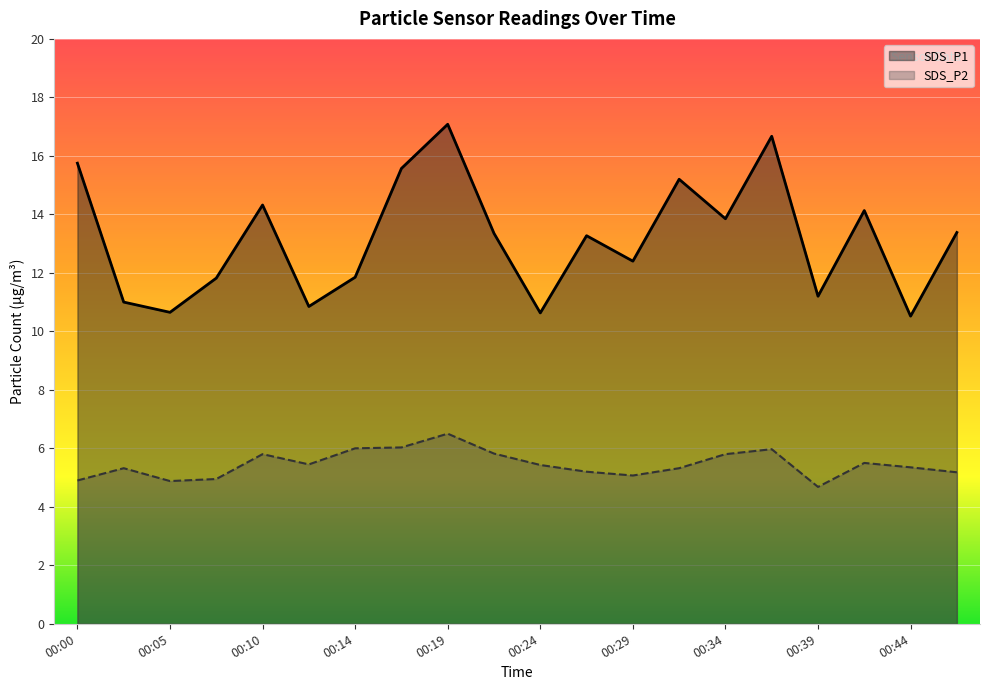

Rank the series by their average value, from lowest to highest.

SDS_P2, SDS_P1